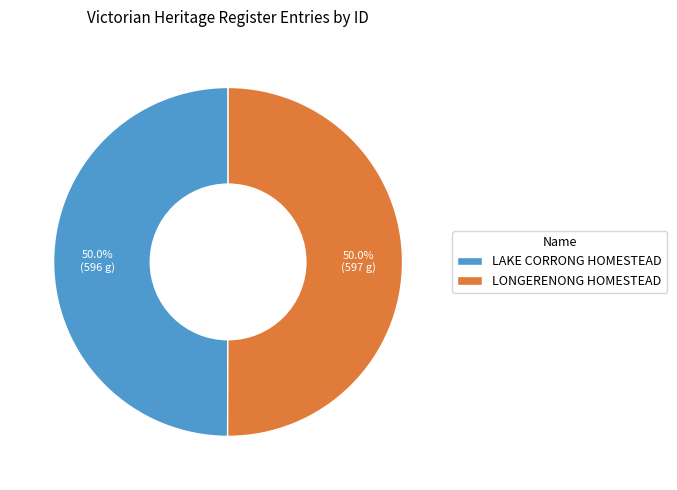

What percentage is NOT represented by LAKE CORRONG HOMESTEAD?

50.0%